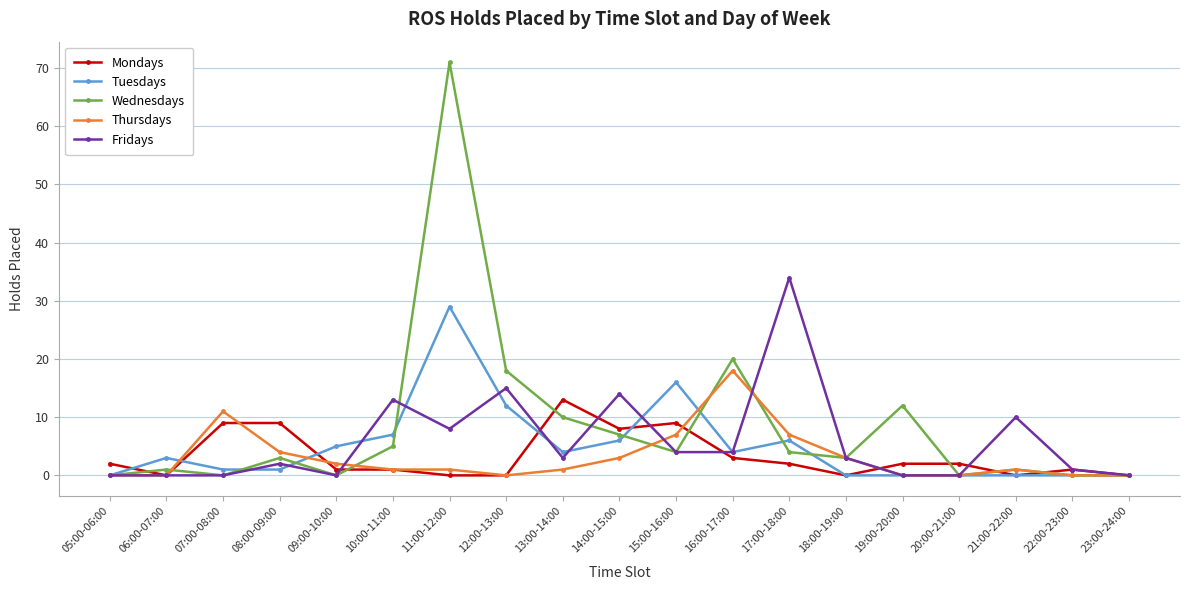

Rank the series by their maximum value, from lowest to highest.

Mondays, Thursdays, Tuesdays, Fridays, Wednesdays